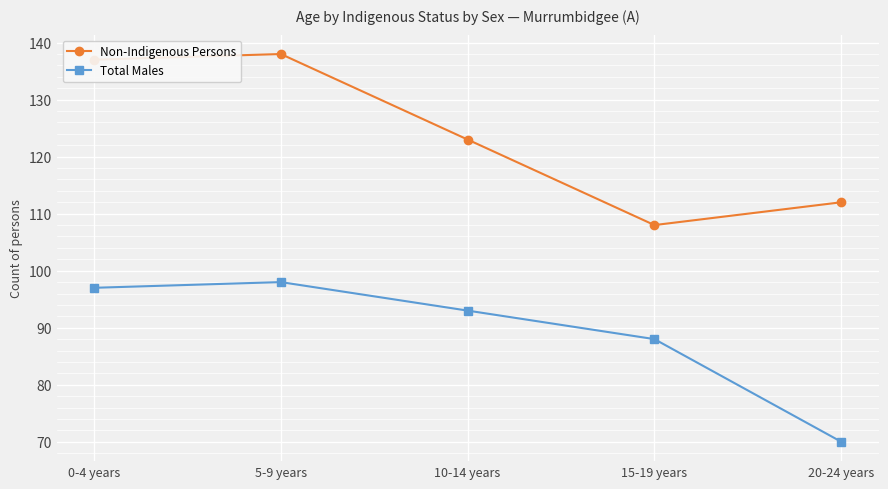

True or false: Total Males and Non-Indigenous Persons intersect in this chart.

False